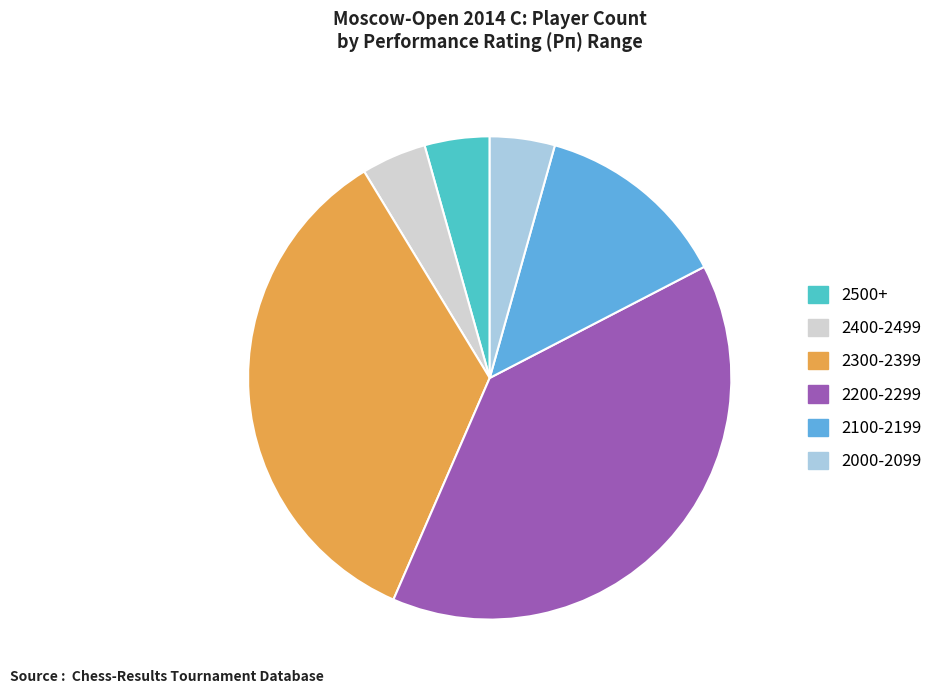

How many segments does this pie chart have?

6